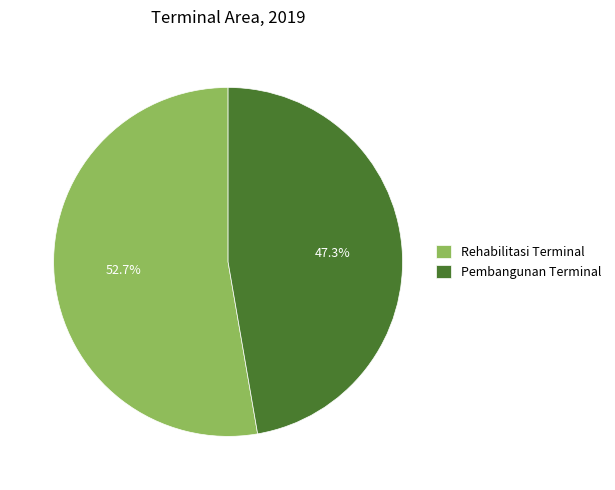

Rank the categories by value from lowest to highest.

Pembangunan Terminal, Rehabilitasi Terminal